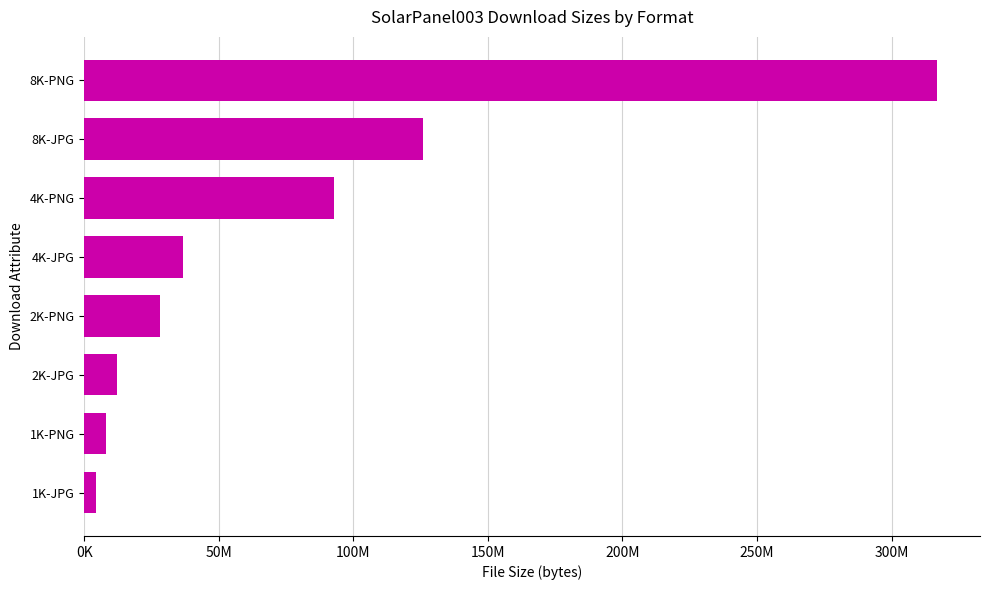

What is the maximum value shown in the chart?

317010602